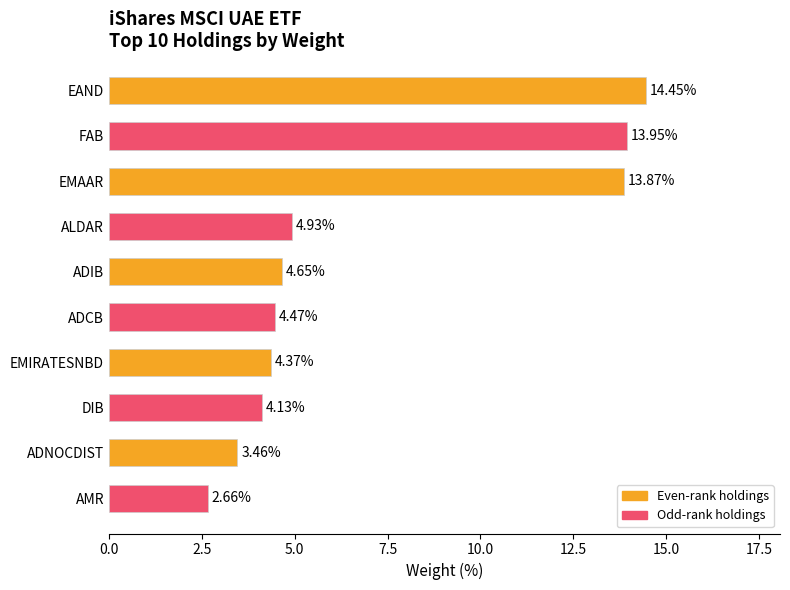

Between FAB and ADIB, which is larger?

FAB